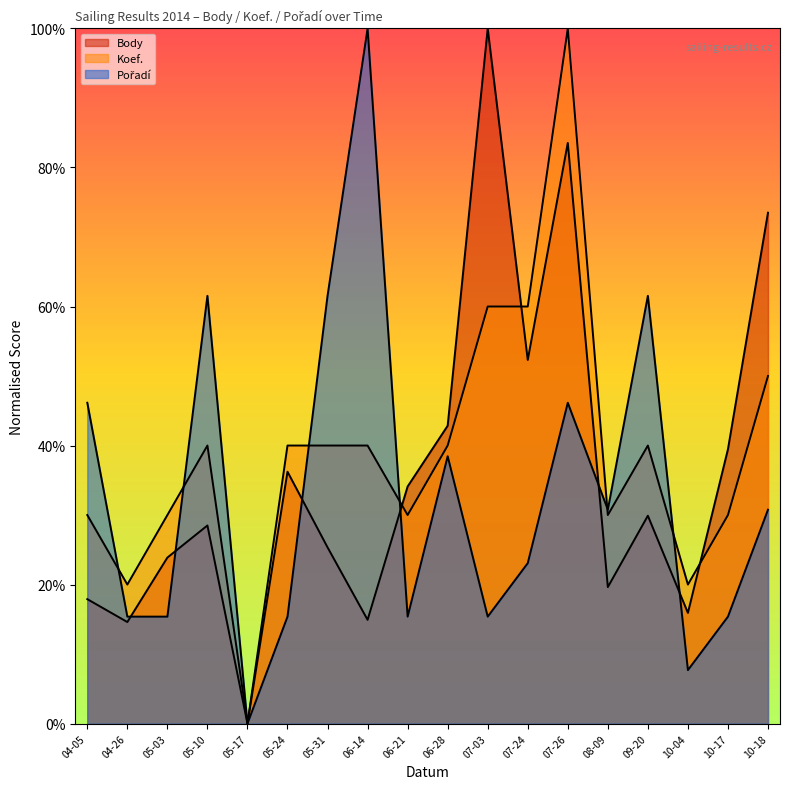

At how many categories does at least one series exceed 48?

8